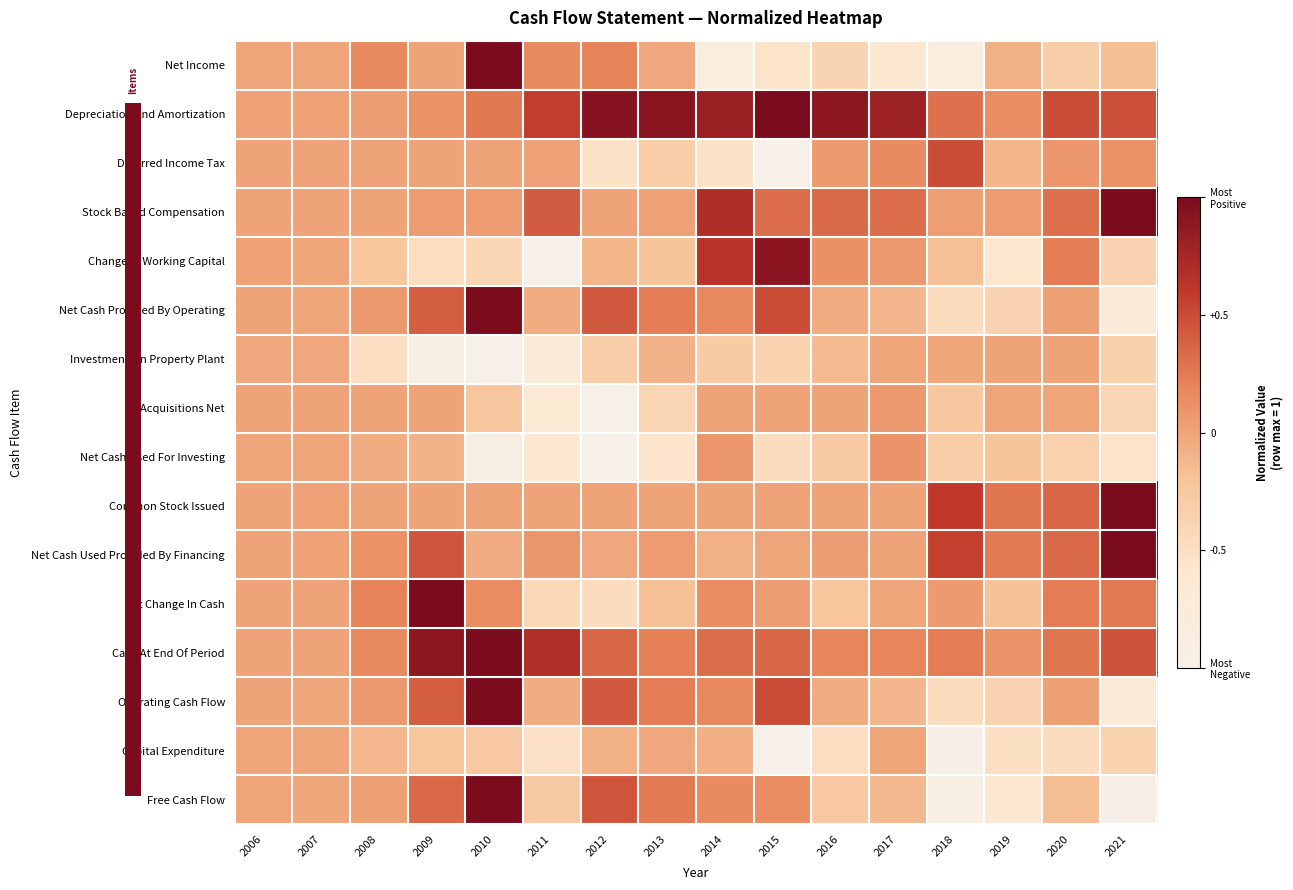

List the series in order of their peak value, highest first.

Net Income, Depreciation And Amortization, Stock Based Compensation, Net Cash Provided By Operating, Common Stock Issued, Net Cash Used Provided By Financing, Net Change In Cash, Cash At End Of Period, Operating Cash Flow, Free Cash Flow, Change In Working Capital, Deferred Income Tax, Net Cash Used For Investing, Acquisitions Net, Investments In Property Plant, Capital Expenditure